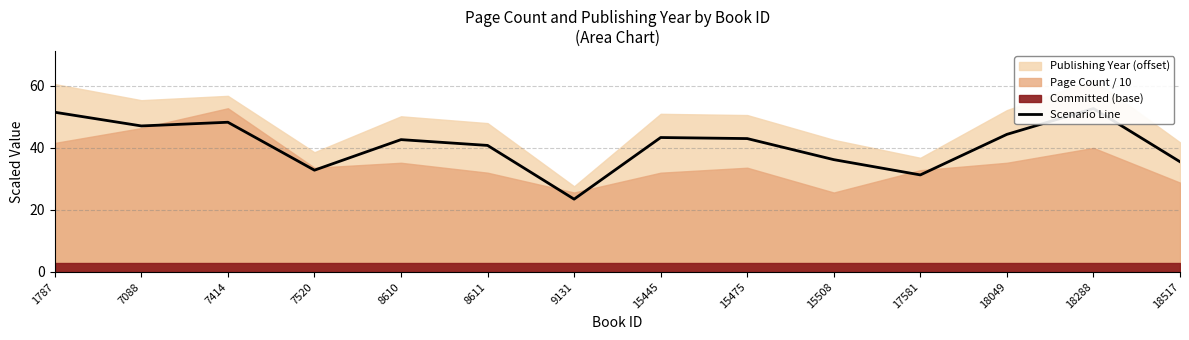

Rank the categories by value from highest to lowest.

18288, 1787, 7414, 7088, 18049, 15445, 15475, 8610, 8611, 15508, 18517, 7520, 17581, 9131